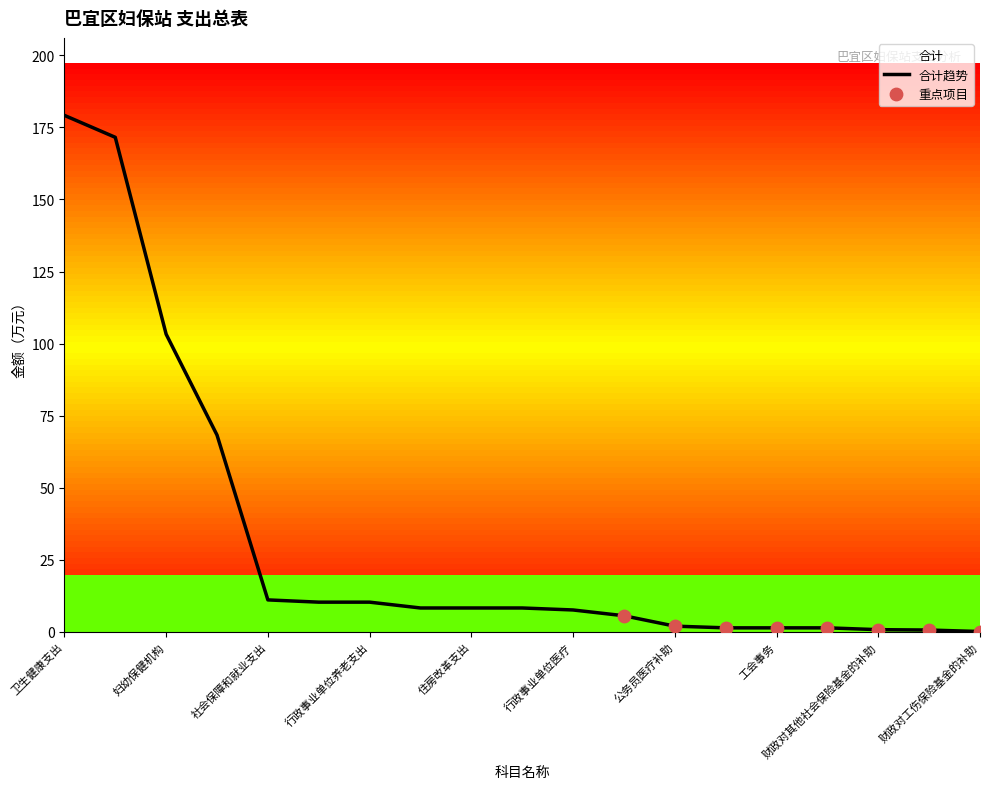

What is the change in value from 行政事业单位养老支出 to 行政事业单位医疗?

-2.7